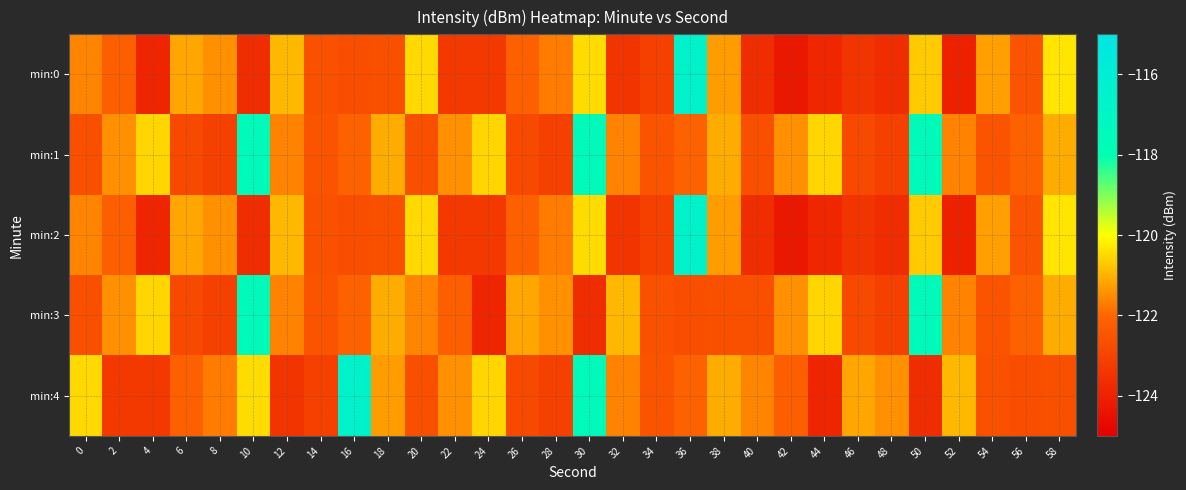

Reading right to left, transcribe all the data shown in this chart.

min:0: 58=-120.3	56=-122.5	54=-121.2	52=-124.0	50=-120.7	48=-123.7	46=-123.5	44=-123.9	42=-124.3	40=-123.7	38=-121.3	36=-116.6	34=-123.1	32=-123.4	30=-120.4	28=-121.7	26=-122.2	24=-123.3	22=-123.3	20=-120.5	18=-122.6	16=-122.7	14=-122.6	12=-120.9	10=-123.6	8=-121.4	6=-121.2	4=-123.9	2=-122.2	0=-121.6
min:1: 58=-121.1	56=-122.1	54=-122.5	52=-121.6	50=-117.5	48=-123.1	46=-122.8	44=-120.5	42=-121.4	40=-122.6	38=-121.1	36=-122.1	34=-122.5	32=-121.6	30=-117.5	28=-123.1	26=-122.8	24=-120.5	22=-121.4	20=-122.6	18=-121.1	16=-122.1	14=-122.5	12=-121.6	10=-117.5	8=-123.1	6=-122.8	4=-120.5	2=-121.4	0=-122.6
min:2: 58=-120.3	56=-122.5	54=-121.2	52=-124.0	50=-120.7	48=-123.7	46=-123.5	44=-123.9	42=-124.3	40=-123.7	38=-121.3	36=-116.6	34=-123.1	32=-123.4	30=-120.4	28=-121.7	26=-122.2	24=-123.3	22=-123.3	20=-120.5	18=-122.6	16=-122.7	14=-122.6	12=-120.9	10=-123.6	8=-121.4	6=-121.2	4=-123.9	2=-122.2	0=-121.6
min:3: 58=-121.1	56=-122.1	54=-122.5	52=-121.6	50=-117.5	48=-123.1	46=-122.8	44=-120.5	42=-121.4	40=-122.6	38=-122.6	36=-122.7	34=-122.6	32=-120.9	30=-123.6	28=-121.4	26=-121.2	24=-123.9	22=-122.2	20=-121.6	18=-121.1	16=-122.1	14=-122.5	12=-121.6	10=-117.5	8=-123.1	6=-122.8	4=-120.5	2=-121.4	0=-122.6
min:4: 58=-122.6	56=-122.7	54=-122.6	52=-120.9	50=-123.6	48=-121.4	46=-121.2	44=-123.9	42=-122.2	40=-121.6	38=-121.1	36=-122.1	34=-122.5	32=-121.6	30=-117.5	28=-123.1	26=-122.8	24=-120.5	22=-121.4	20=-122.6	18=-121.3	16=-116.6	14=-123.1	12=-123.4	10=-120.4	8=-121.7	6=-122.2	4=-123.3	2=-123.3	0=-120.5